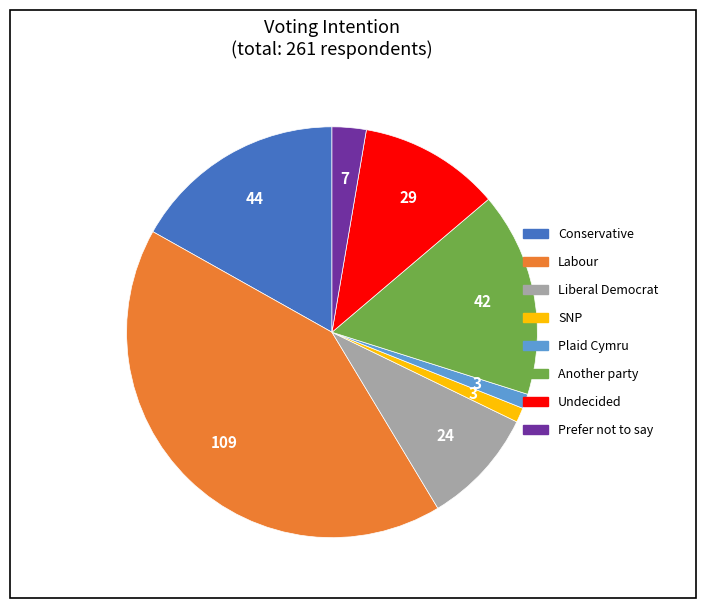

Is there a majority slice in this chart?

No